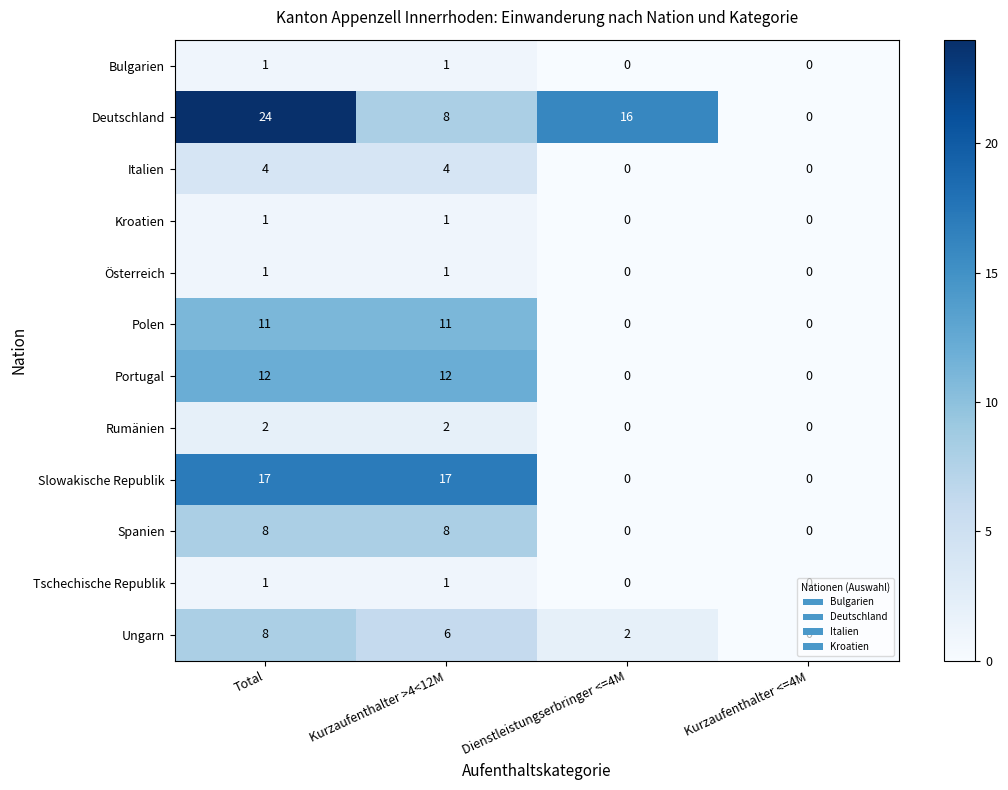

Count the Polen values in the range 0 to 11.

4